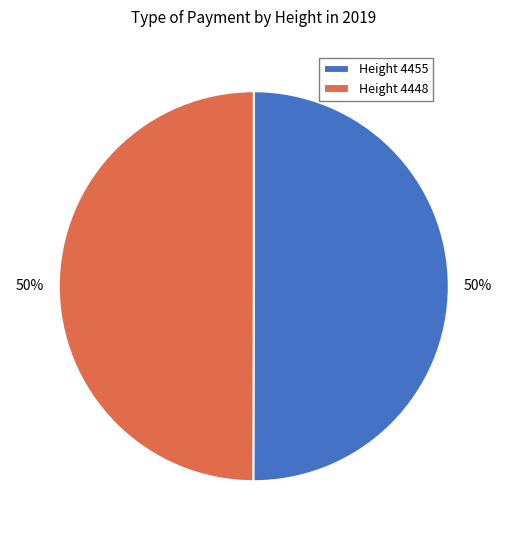

Combined, do Height 4448 and Height 4455 account for over 50%?

Yes